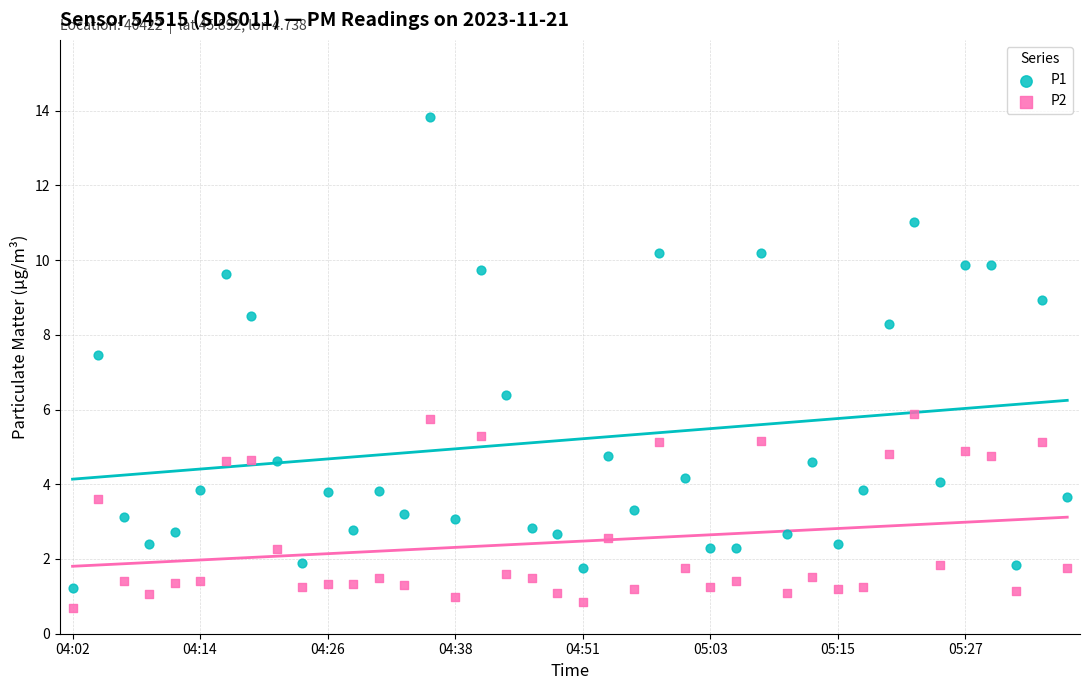

Which series reaches the maximum Y coordinate?

P1